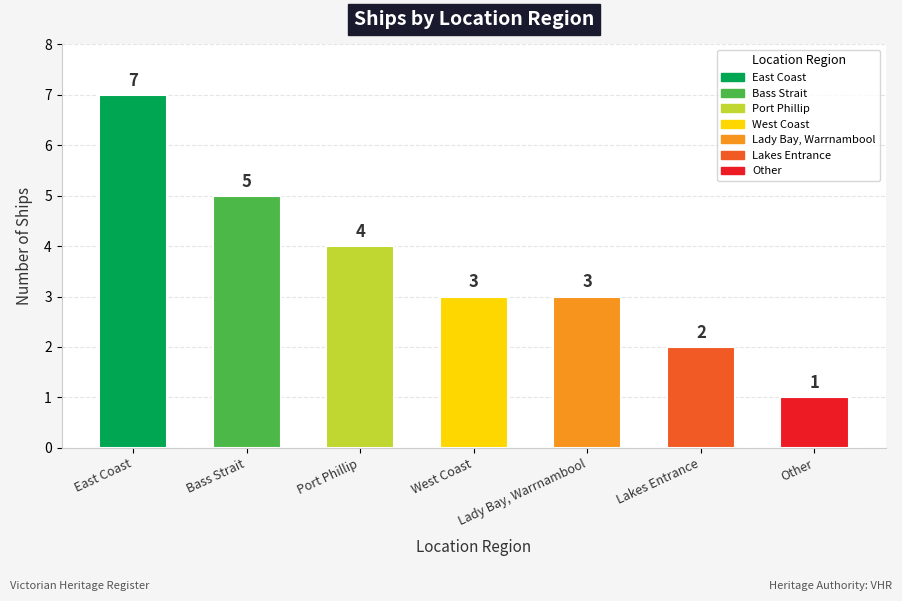

Where does the data first go above 3?

East Coast